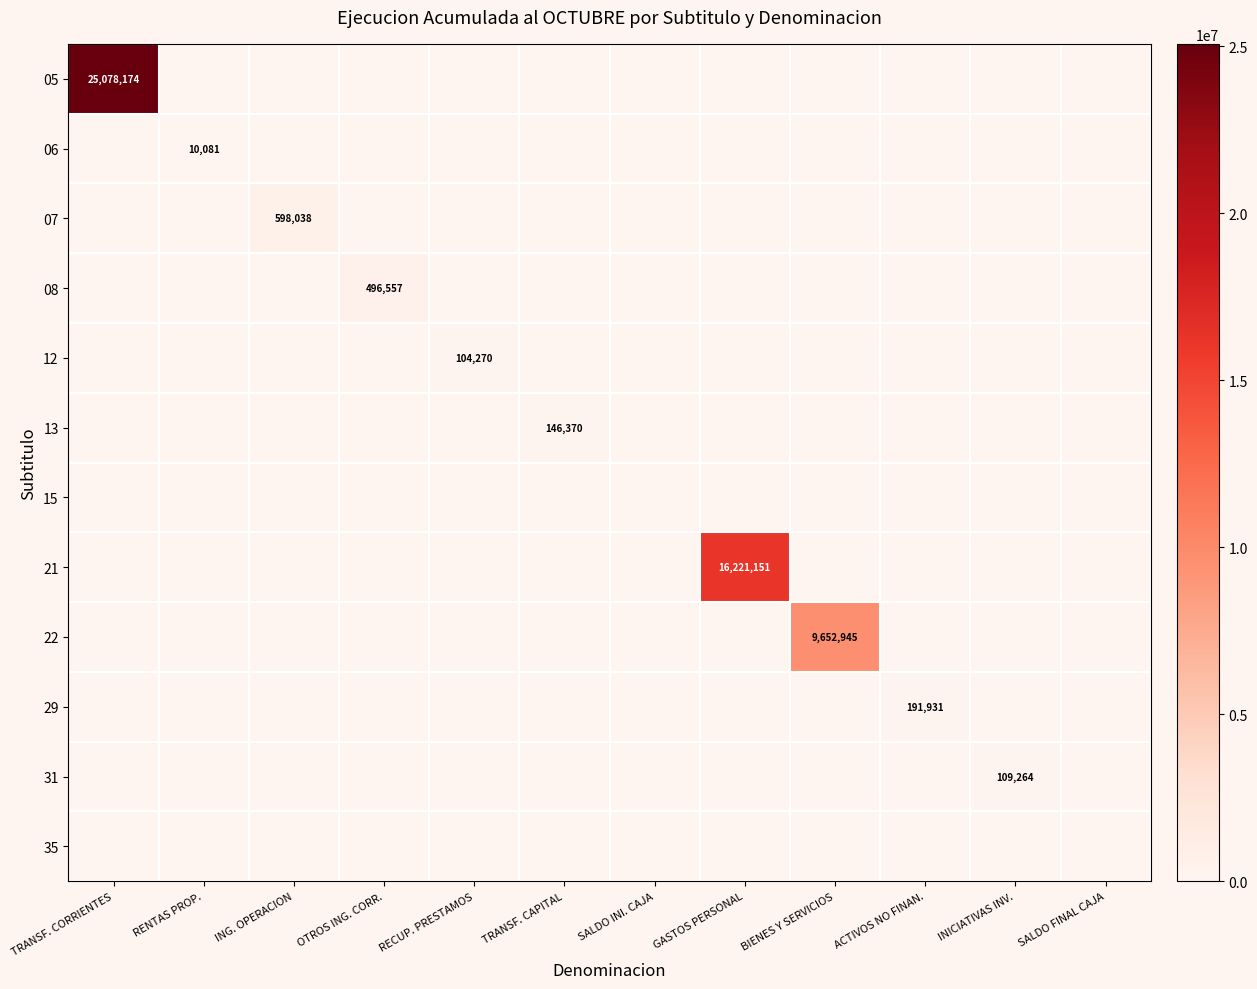

What is the average value of the 13 series?

12198